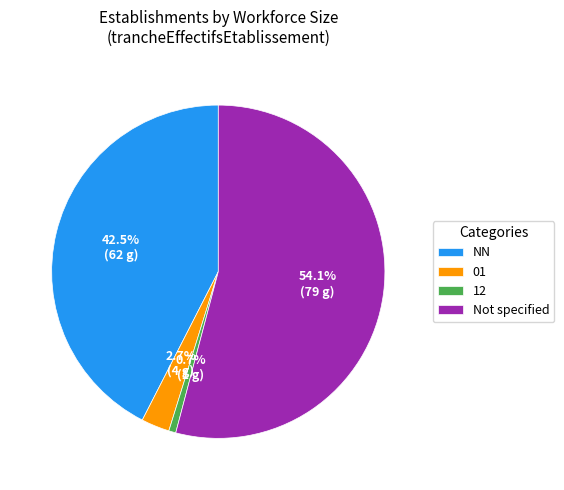

Is there any slice that represents more than half of the pie?

Yes